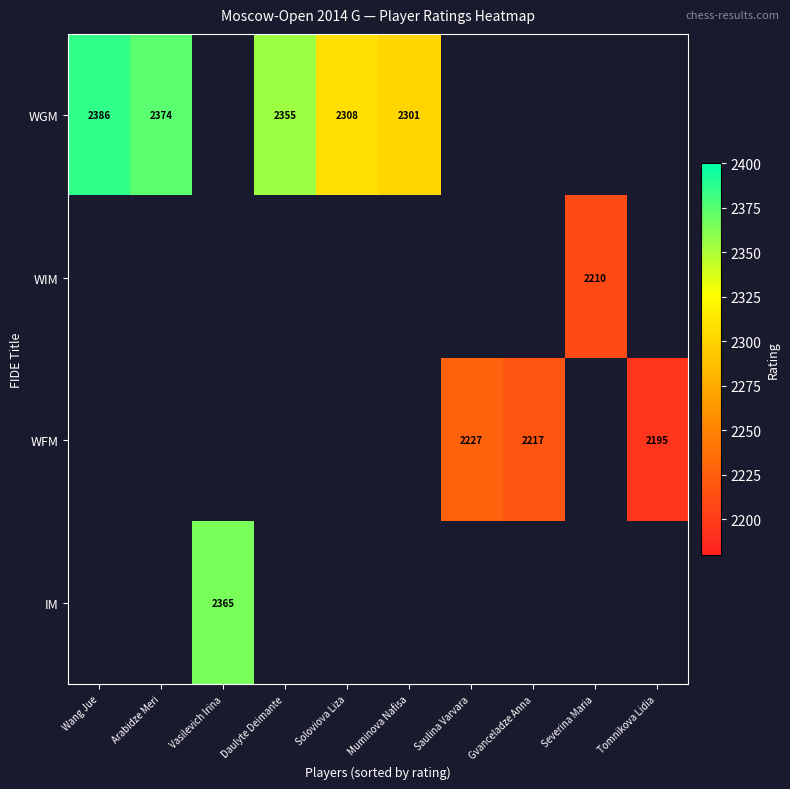

At which category does the chart reach its minimum across all series?

Tomnikova Lidia